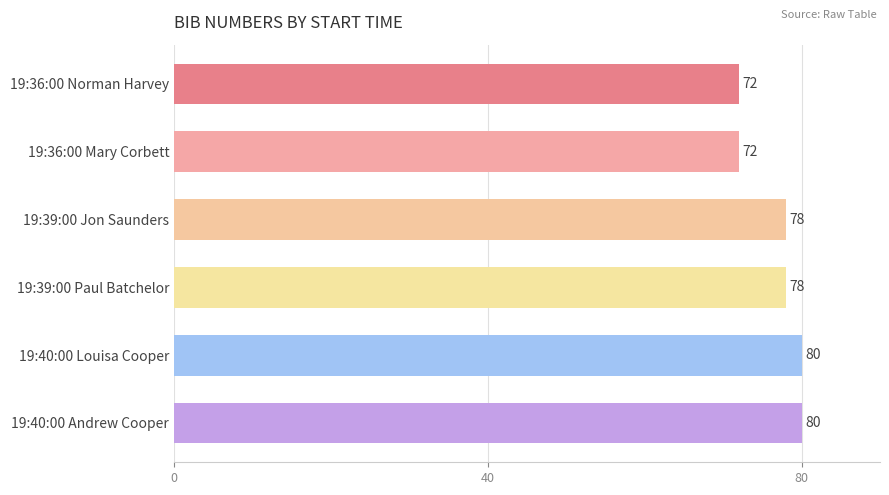

Between 19:40:00 Andrew Cooper and 19:39:00 Paul Batchelor, which is larger?

19:40:00 Andrew Cooper